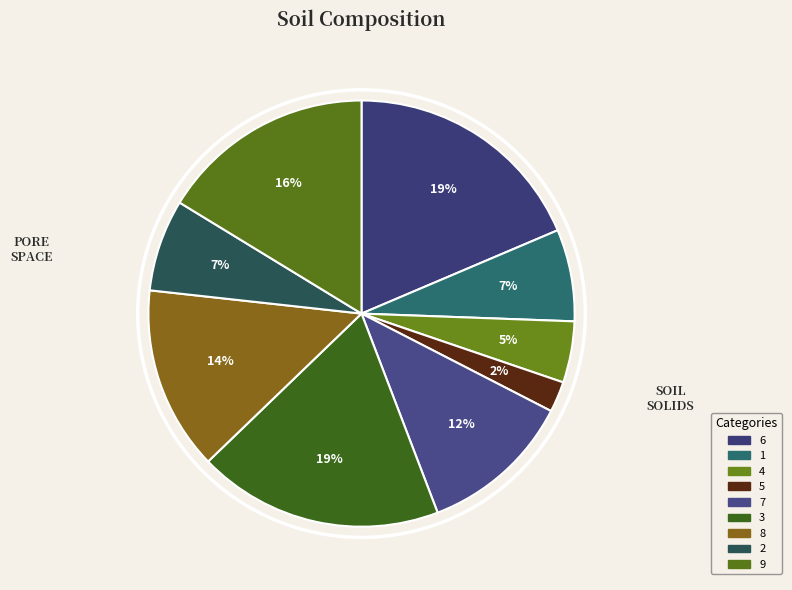

Rank the categories by value from highest to lowest.

6, 3, 9, 8, 7, 1, 2, 4, 5